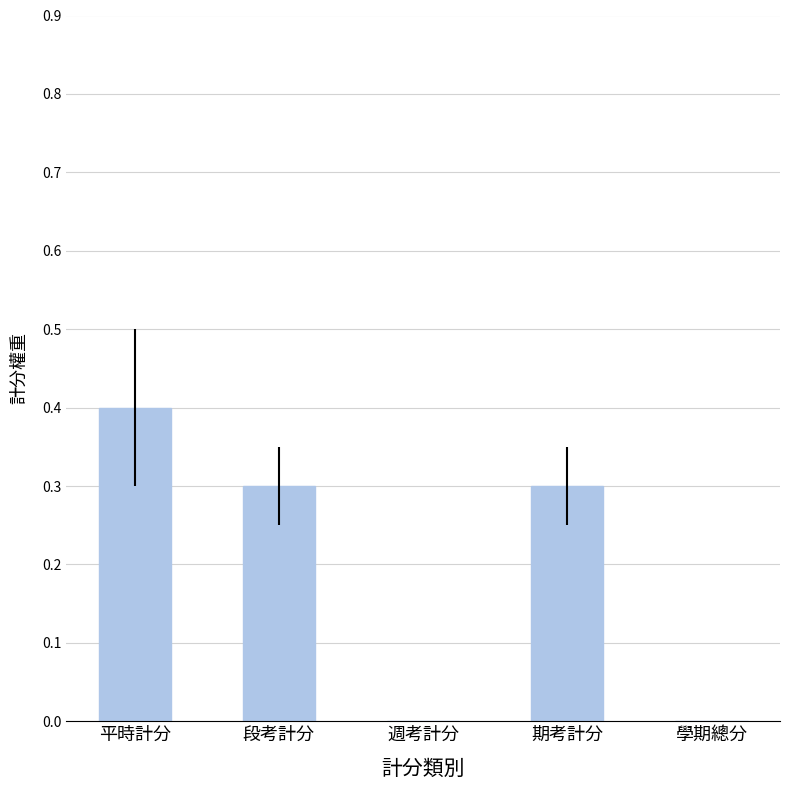

The value at 週考計分 is 0.2. True or false?

False